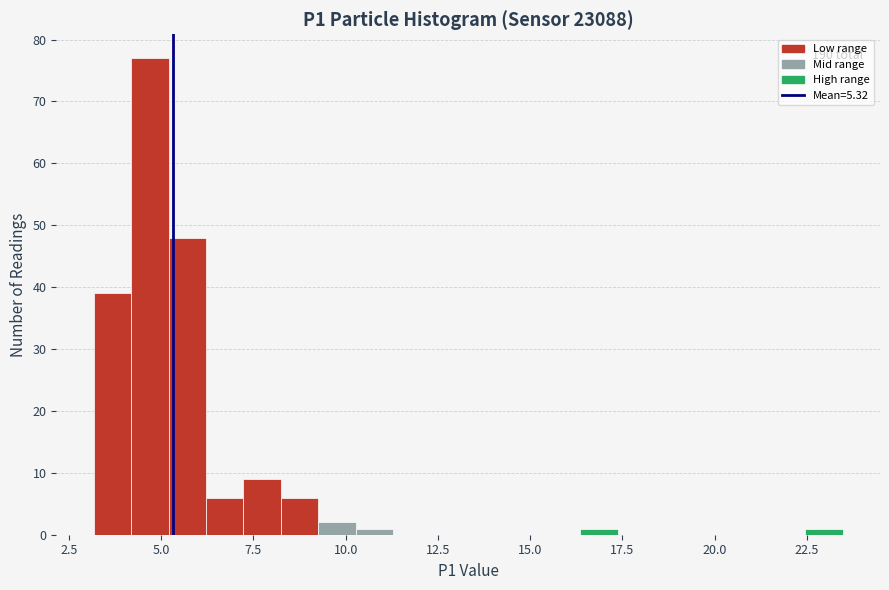

Around what value on the x-axis is the tallest bar? Give the approximate position of its centre, as read against the axis.

4.5